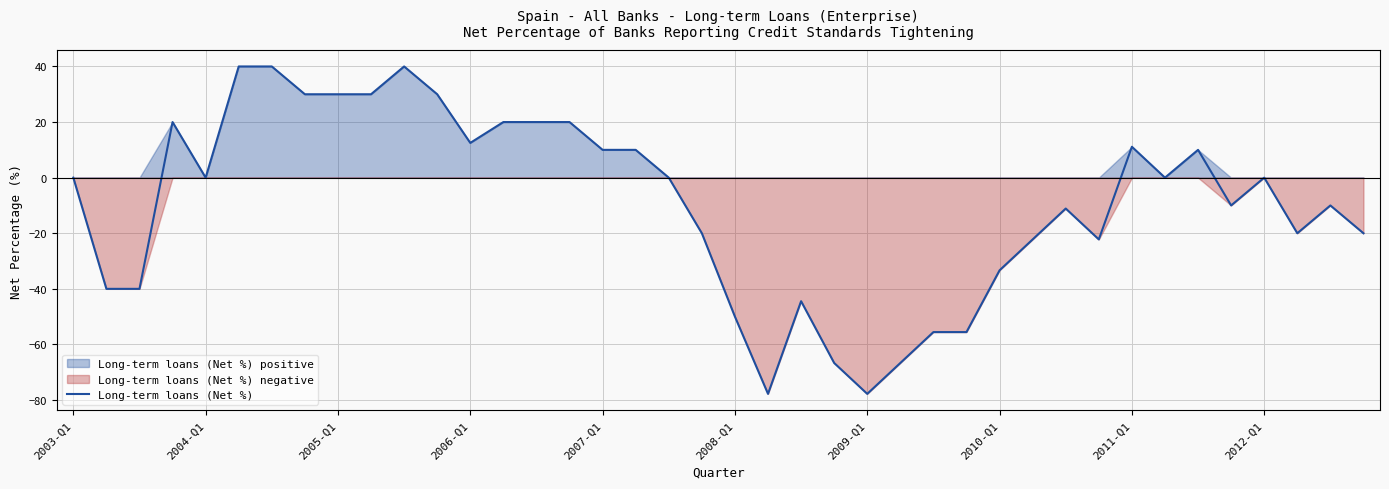

Does the chart display data point markers on the line(s)?

No